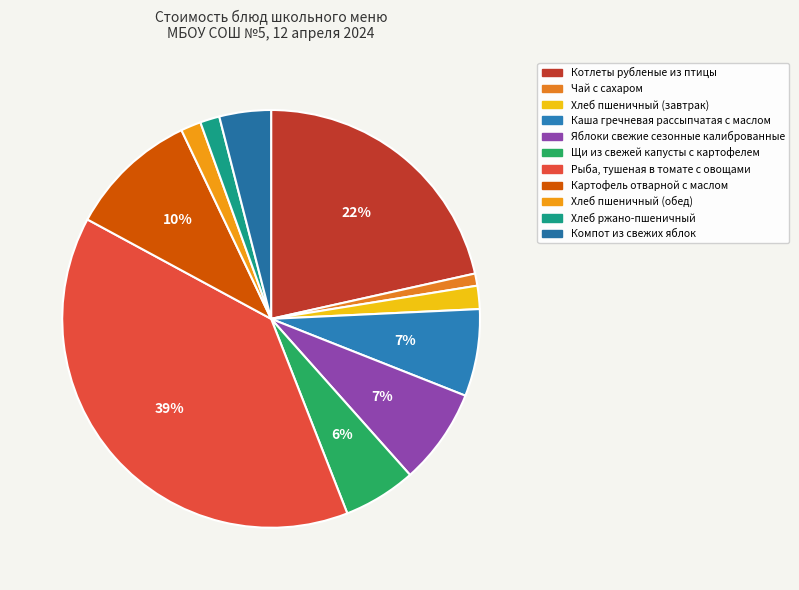

To the nearest percent, what is the difference between the largest and smallest slice percentages?

38%